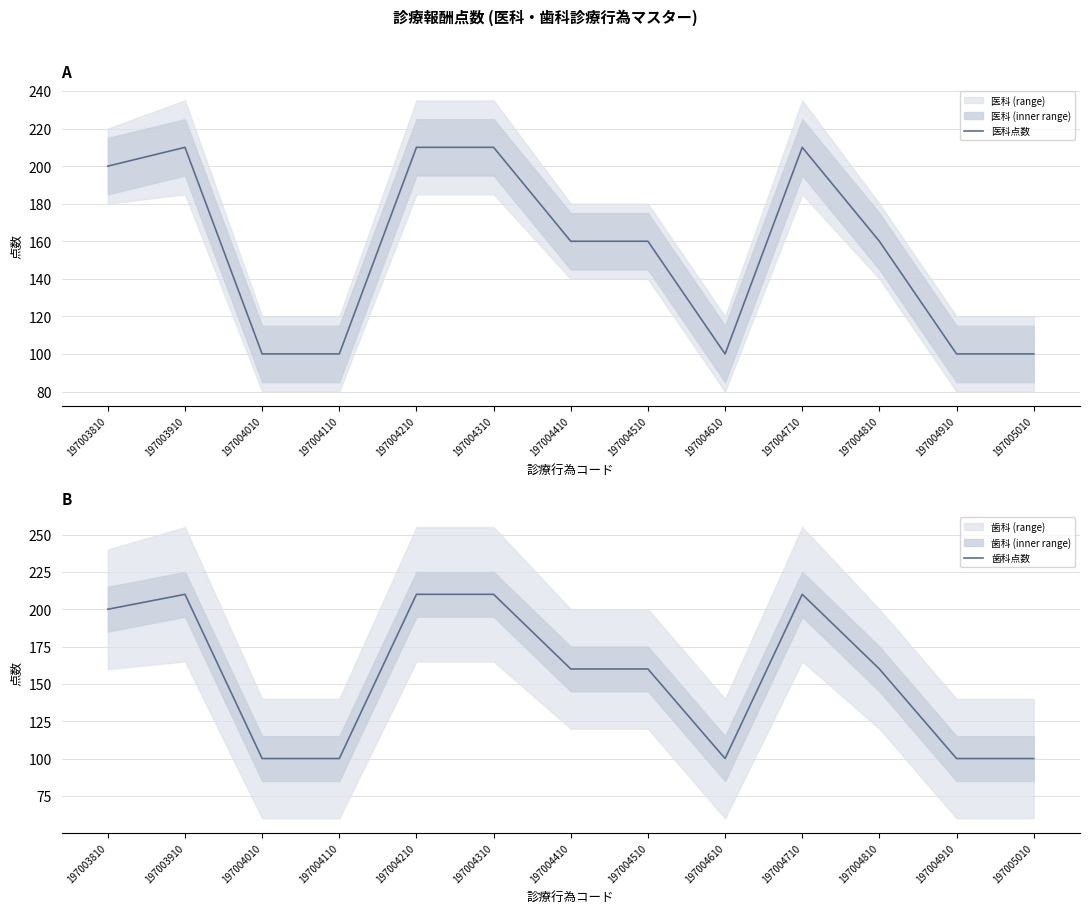

True or false: 医科点数 and 歯科点数 intersect in this chart.

False